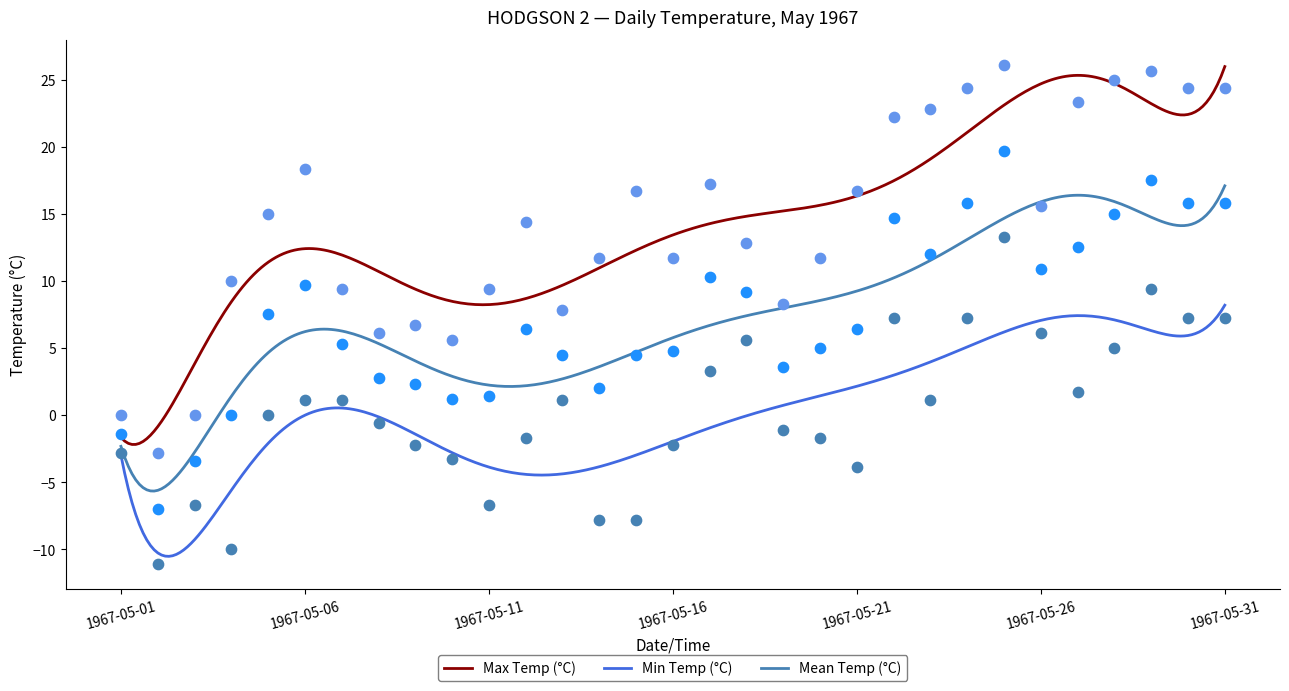

Which series has the largest Y range (max minus min)?

Max Temp (°C)